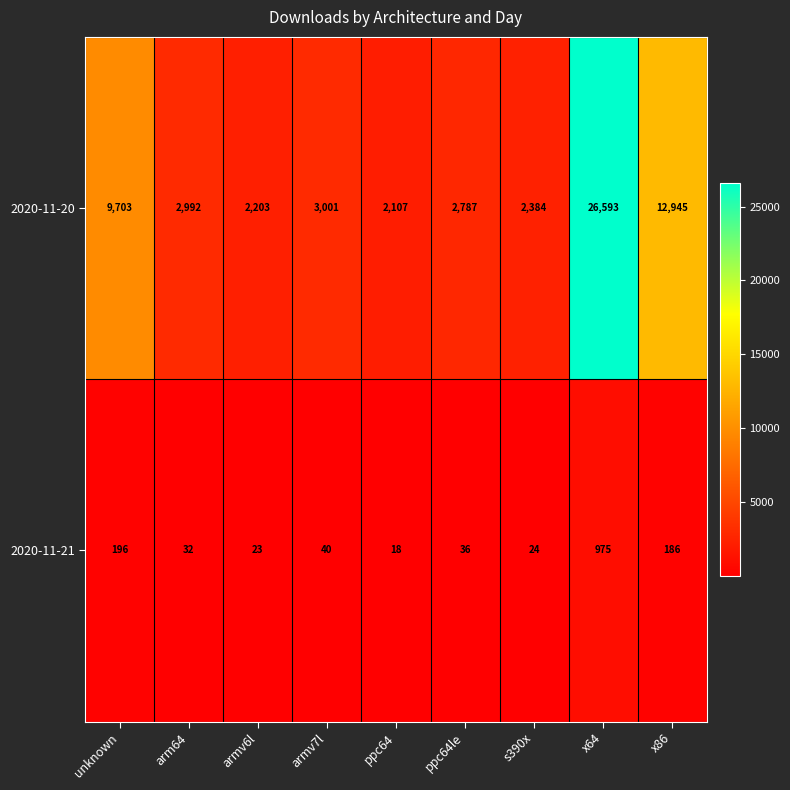

What is the difference between the second highest and minimum values in the 2020-11-21 series?

178